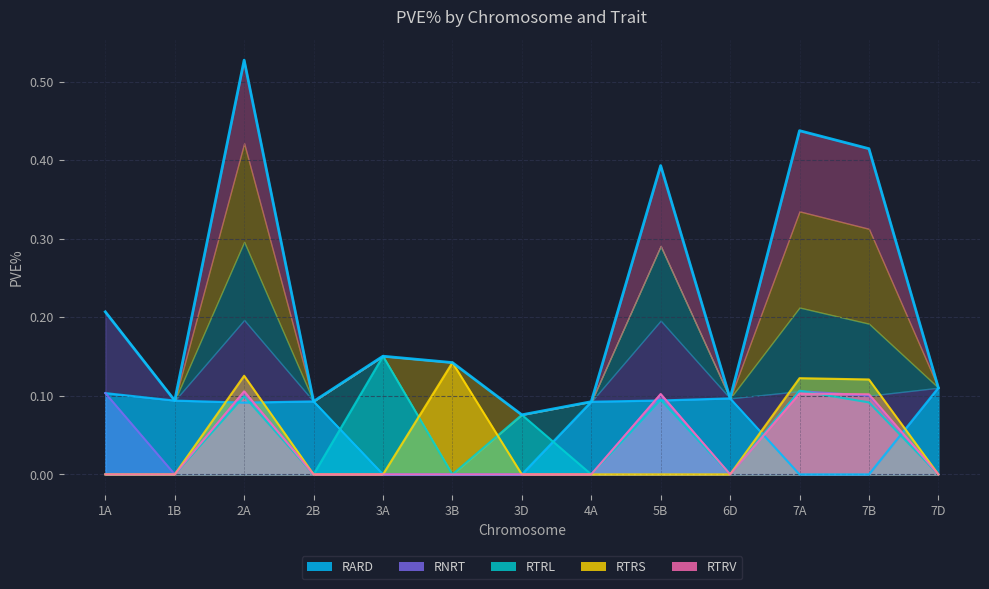

List the labels in order of RARD value, largest first.

7D, 1A, 6D, 5B, 1B, 2B, 4A, 2A, 3A, 3B, 3D, 7A, 7B